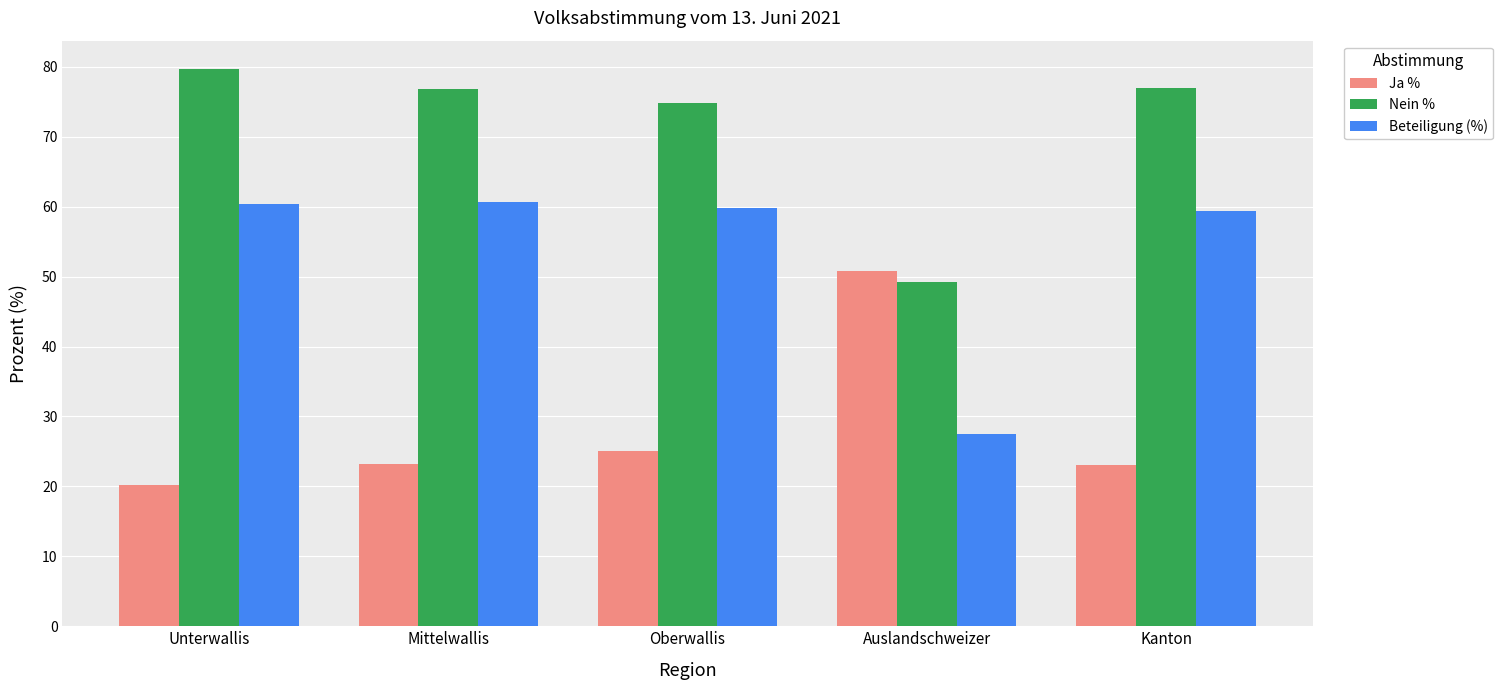

Rank the series by their maximum value, from lowest to highest.

Ja %, Beteiligung (%), Nein %